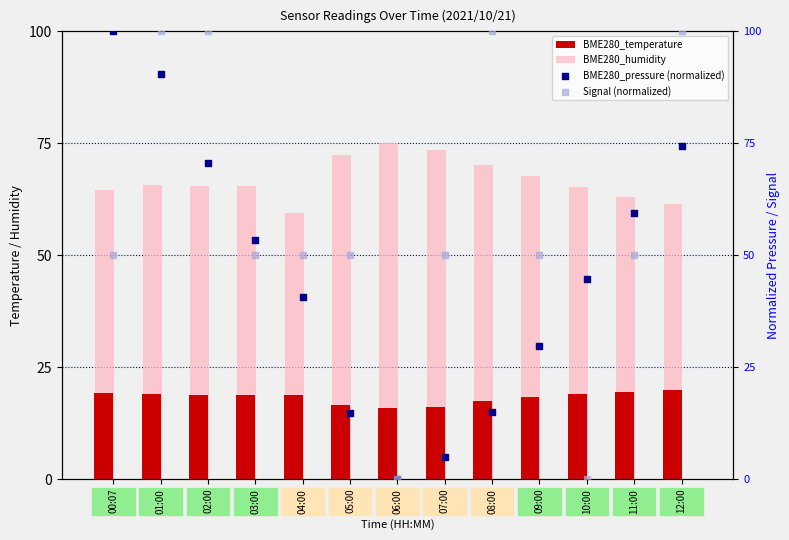

What is the total value across all series at 10:00?

129.0